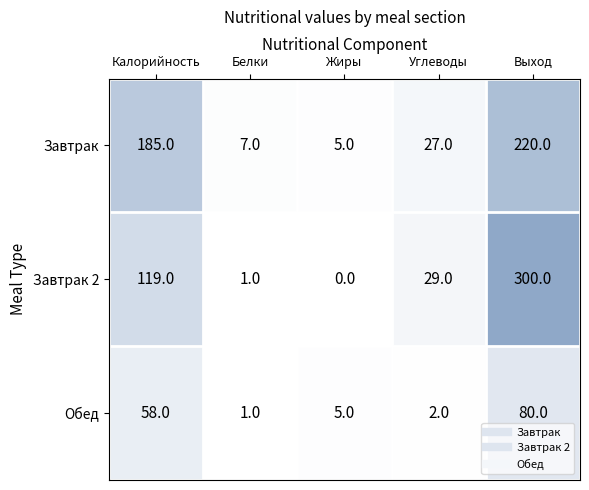

What is the maximum value shown in the chart?

300